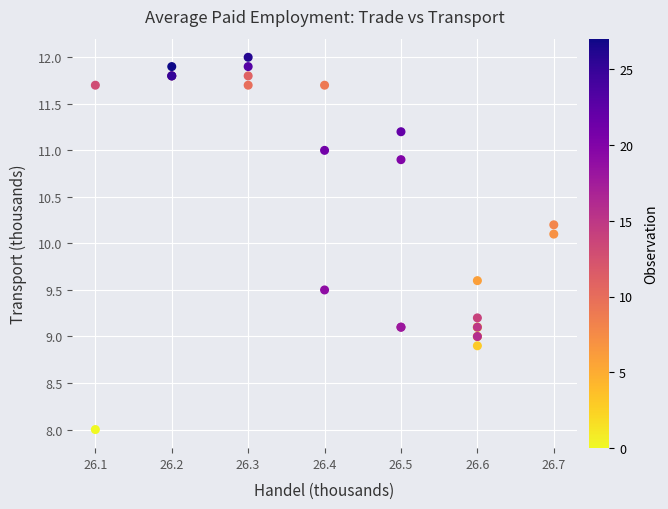

What Y value in the scatter plot is closest to 10?

10.1